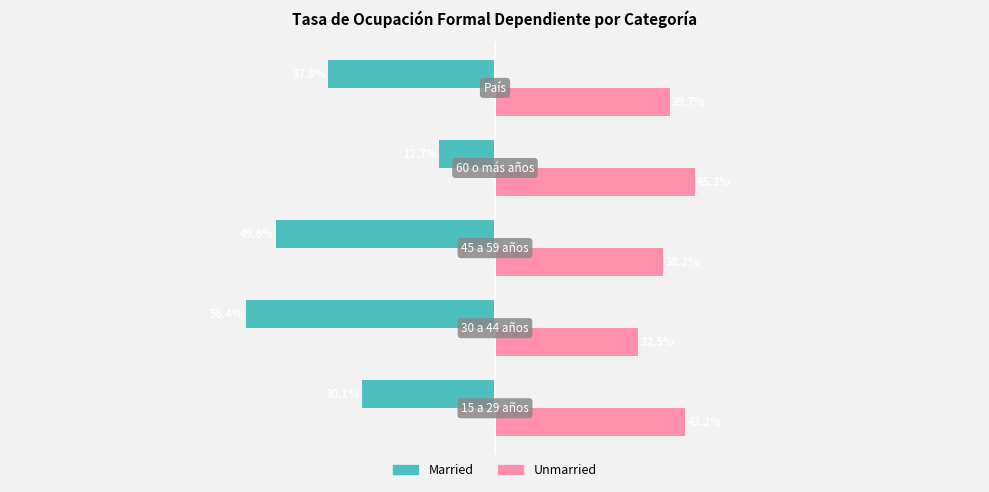

What are all the series names shown in the legend?

Married, Unmarried